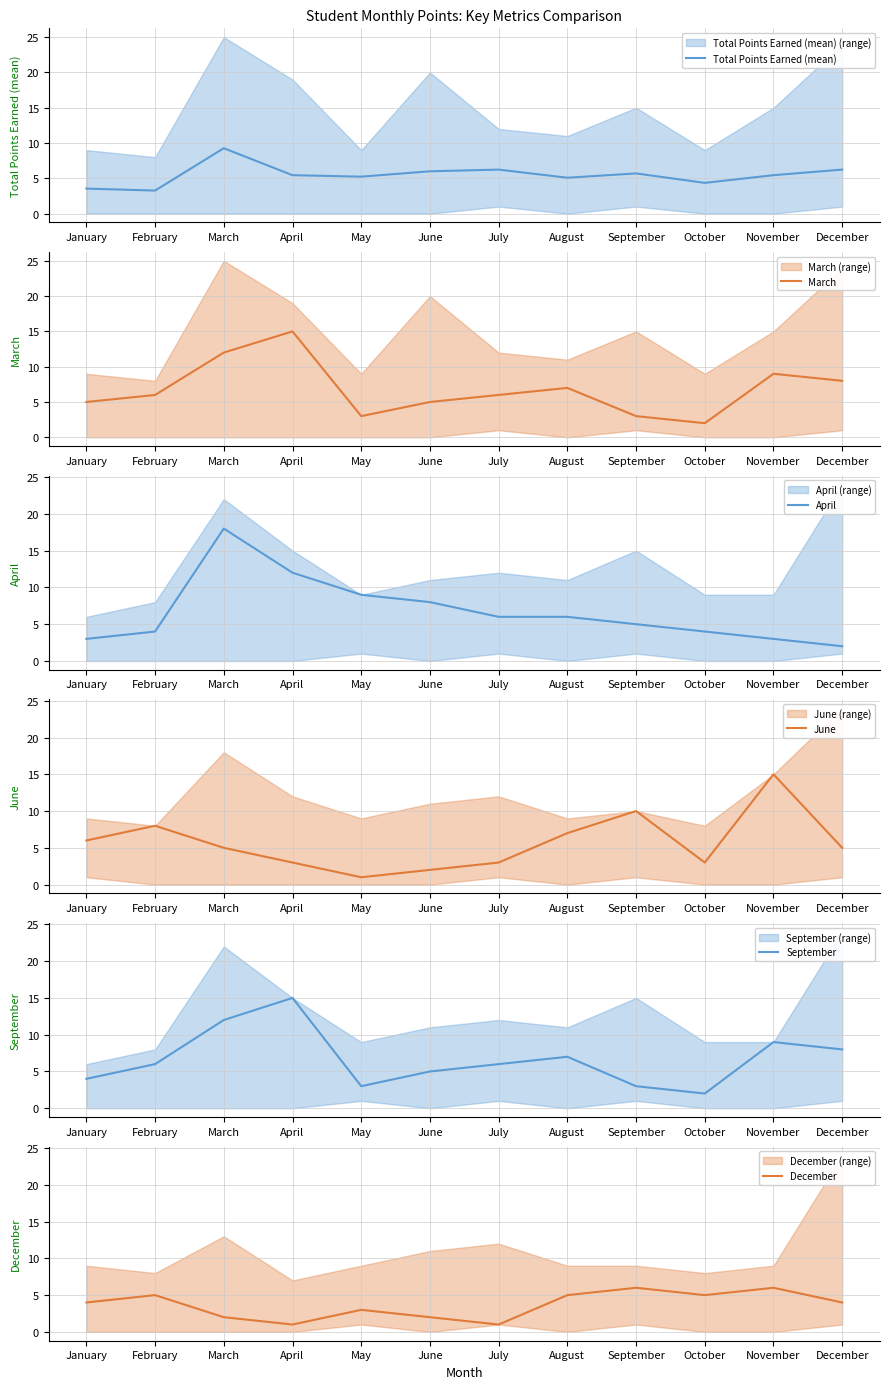

Which label corresponds to the smallest value in the chart?

May